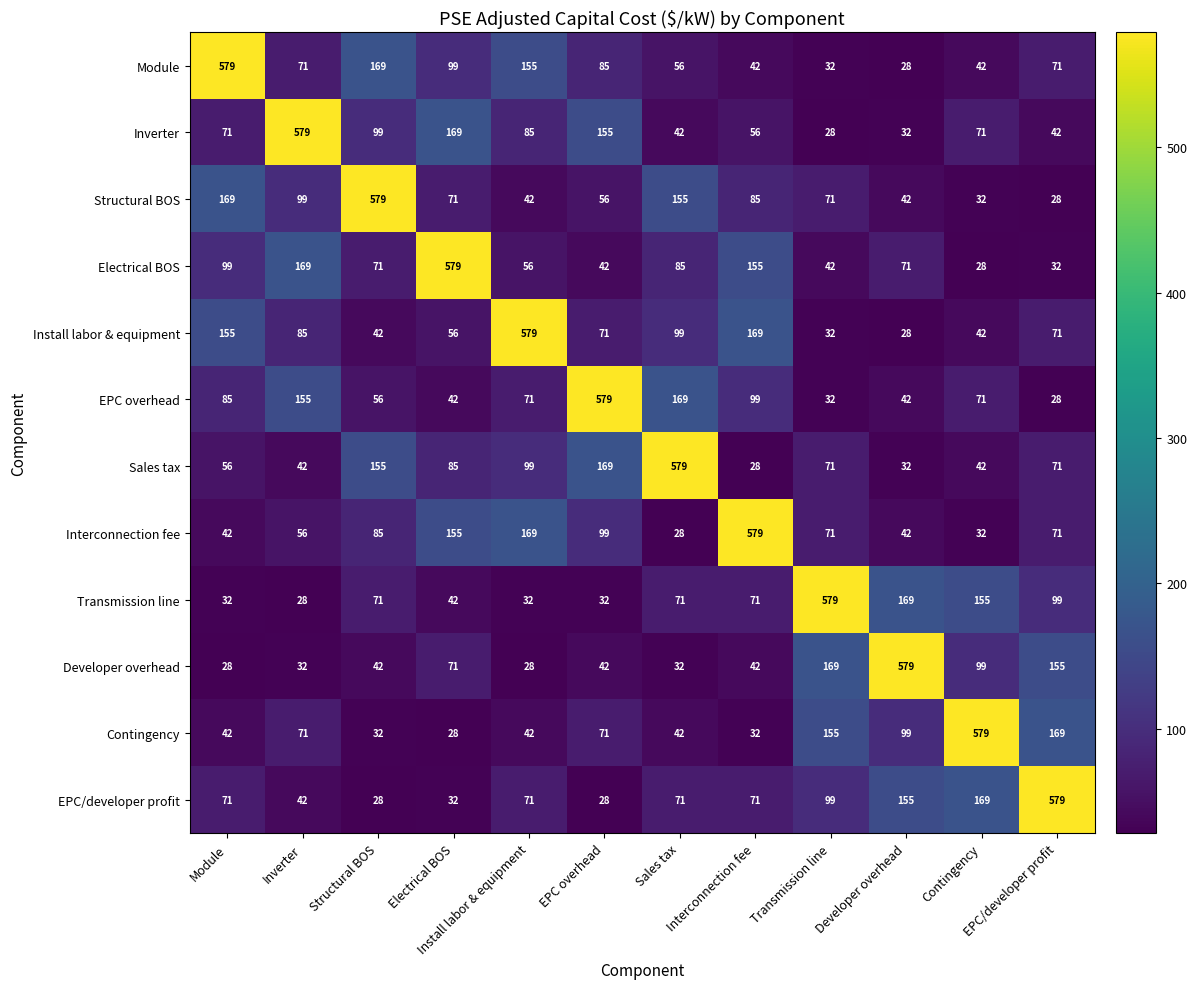

At how many categories does at least one series exceed 160?

12